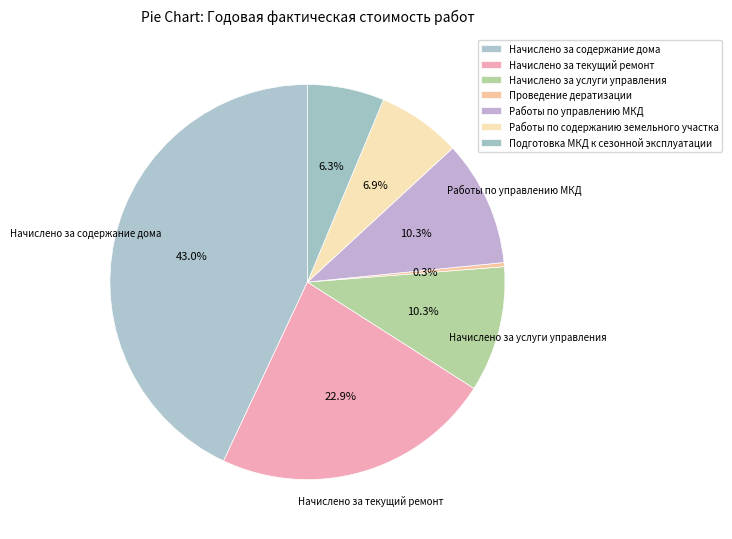

What is the change in value from Начислено за услуги управления to Работы по содержанию земельного участка?

-25433.9